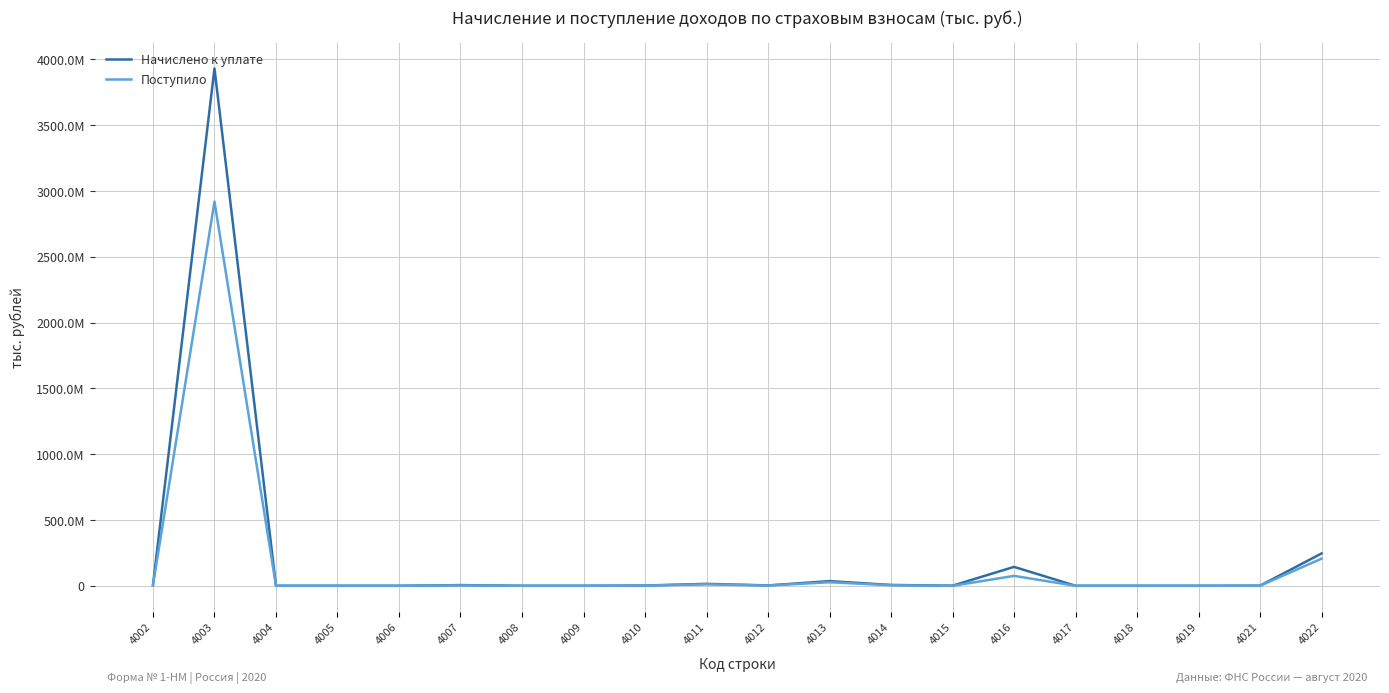

What is the sum of the Начислено к уплате values at 4008 and 4009?

73096